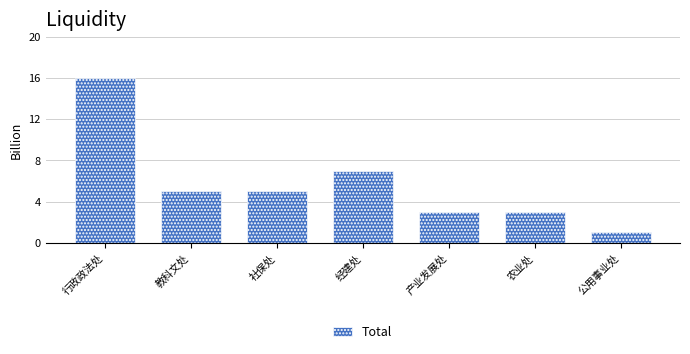

True or false: the data shows 5 at 社保处.

True